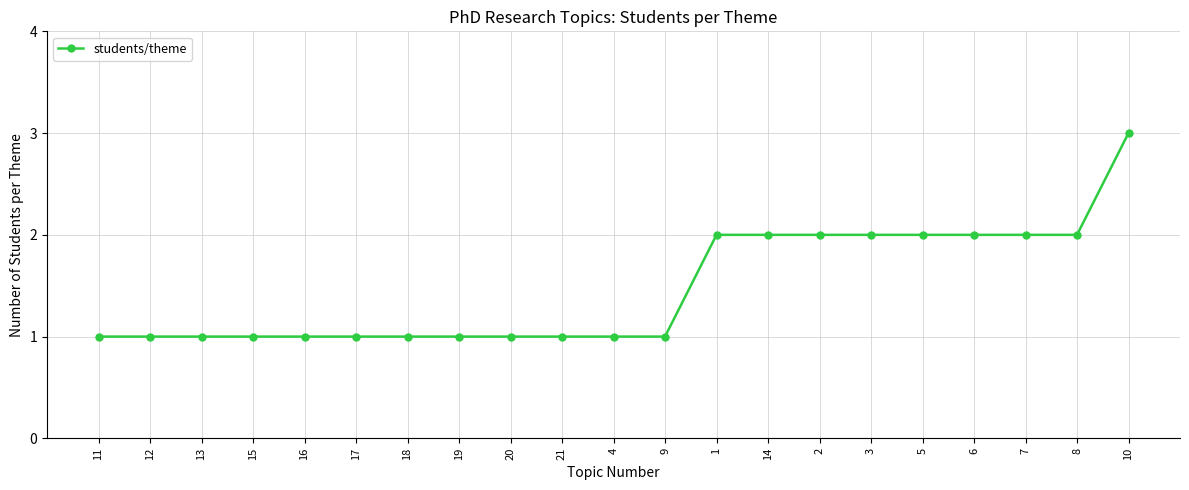

Reading left to right, list all the values displayed in this chart.

11=1	12=1	13=1	15=1	16=1	17=1	18=1	19=1	20=1	21=1	4=1	9=1	1=2	14=2	2=2	3=2	5=2	6=2	7=2	8=2	10=3